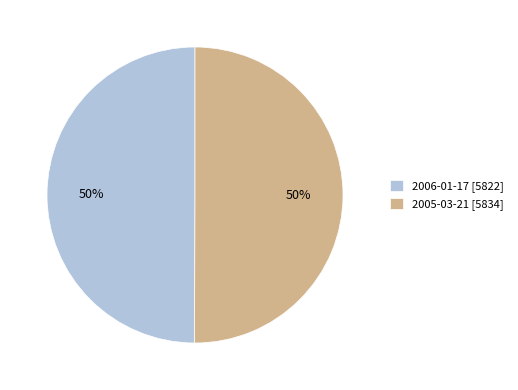

To the nearest percent, what portion does 2005-03-21 represent?

50%